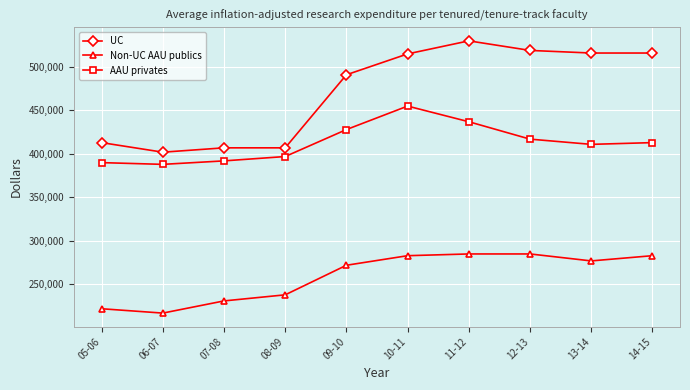

List the series in order of their overall mean, lowest first.

Non-UC AAU publics, AAU privates, UC